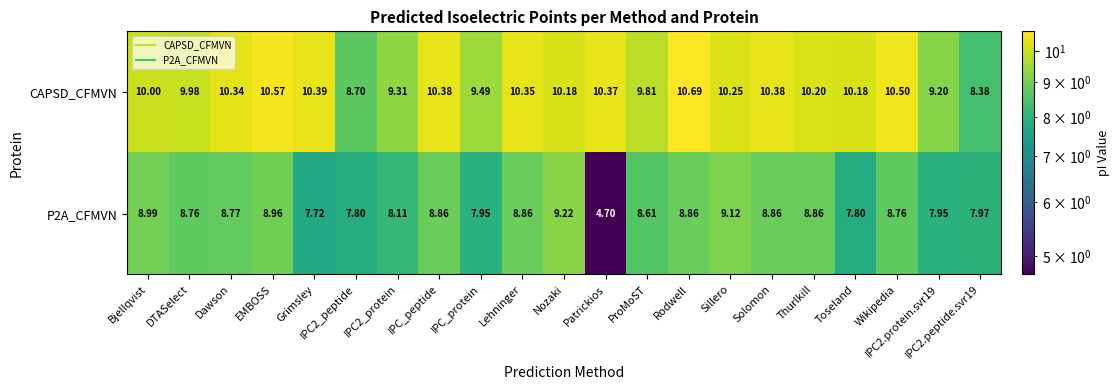

What is the difference between the highest and lowest values at IPC2.peptide.svr19?

0.4